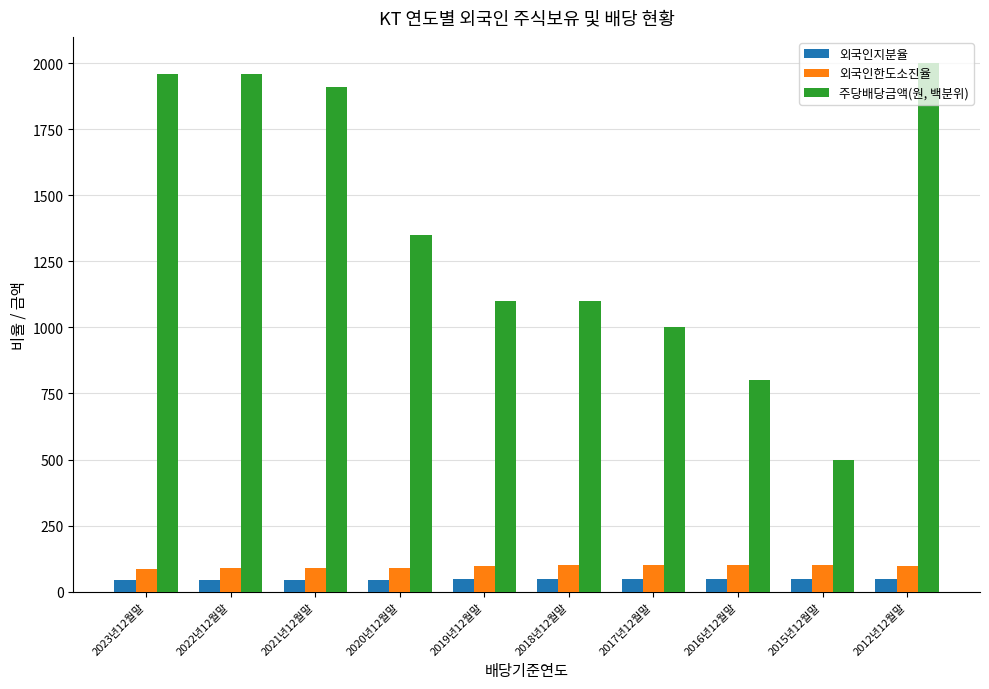

What is the difference between the highest and lowest values at 2023년12월말?

1917.3